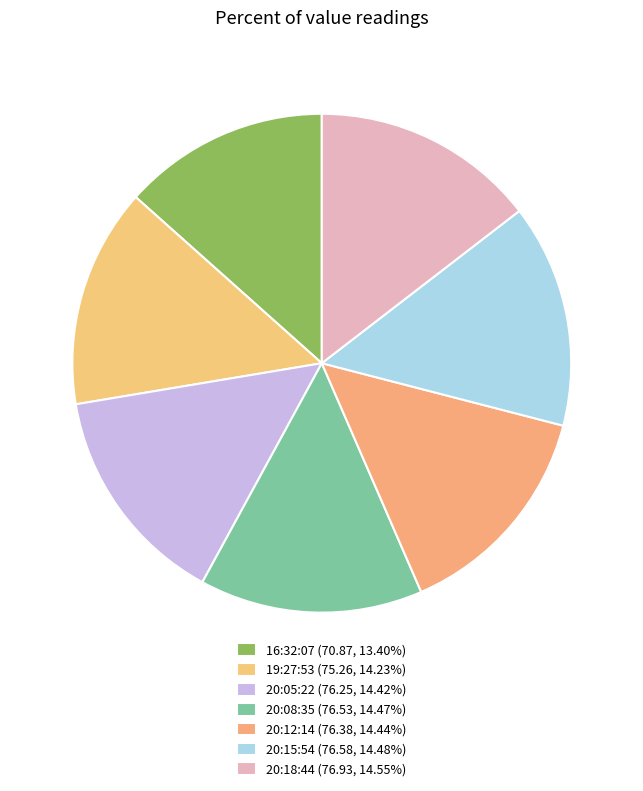

Which category has the smallest portion of the pie?

2023-12-17T16:32:07.297Z